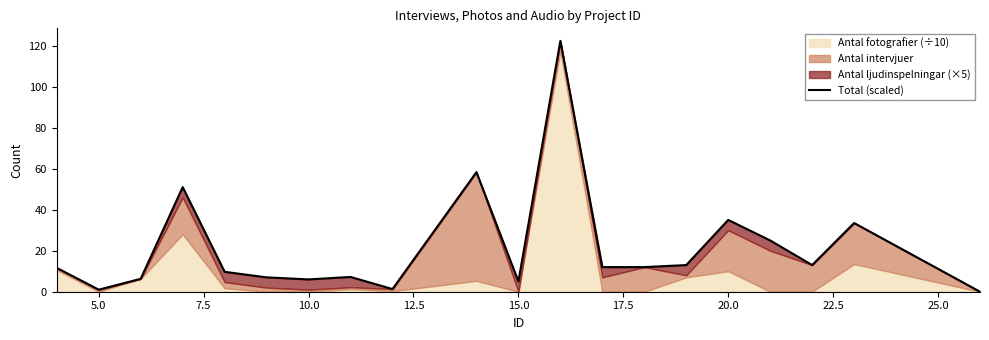

What is the greatest value displayed?

122.3